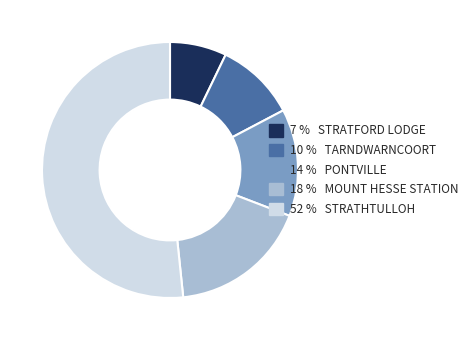

Rank the categories by value from highest to lowest.

52 % STRATHTULLOH, 18 % MOUNT HESSE STATION, 14 % PONTVILLE, 10 % TARNDWARNCOORT, 7 % STRATFORD LODGE